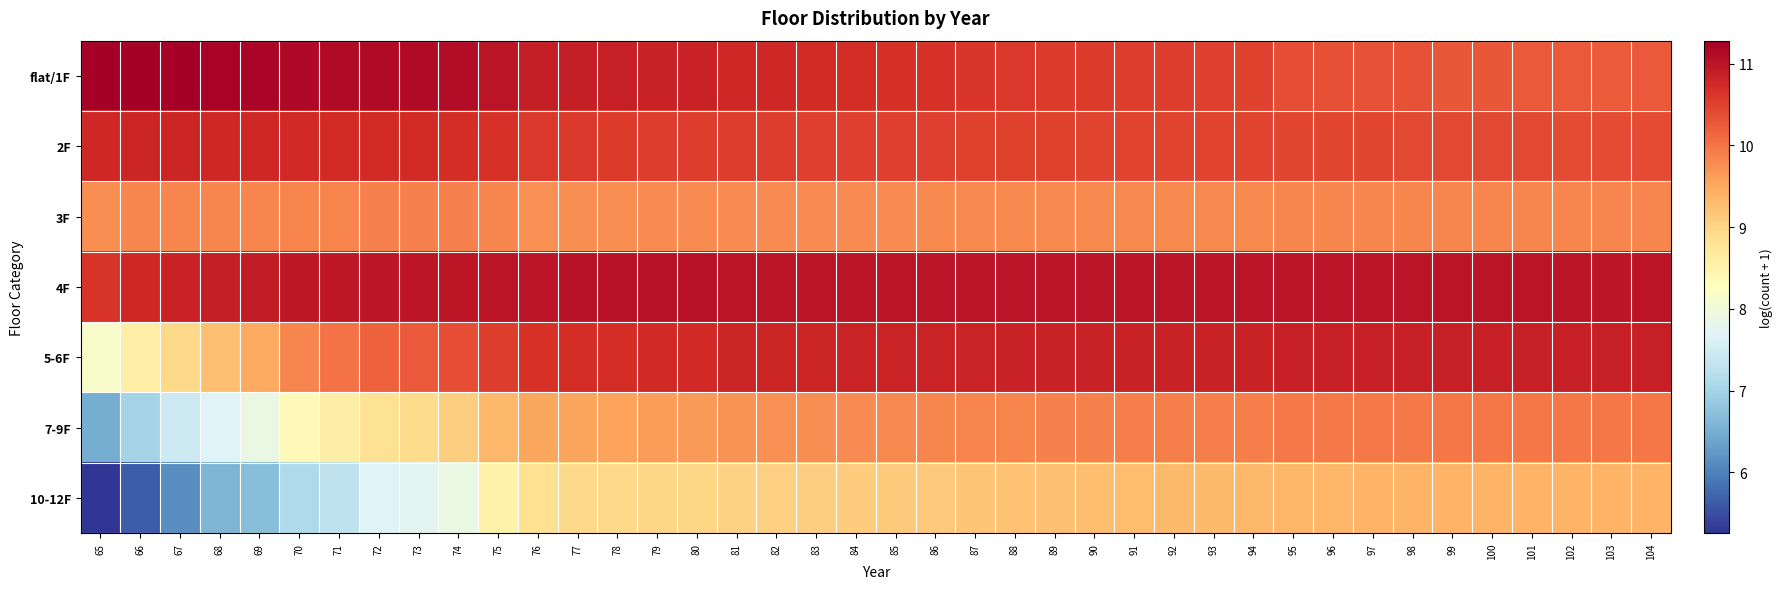

At how many categories does at least one series exceed 6?

40